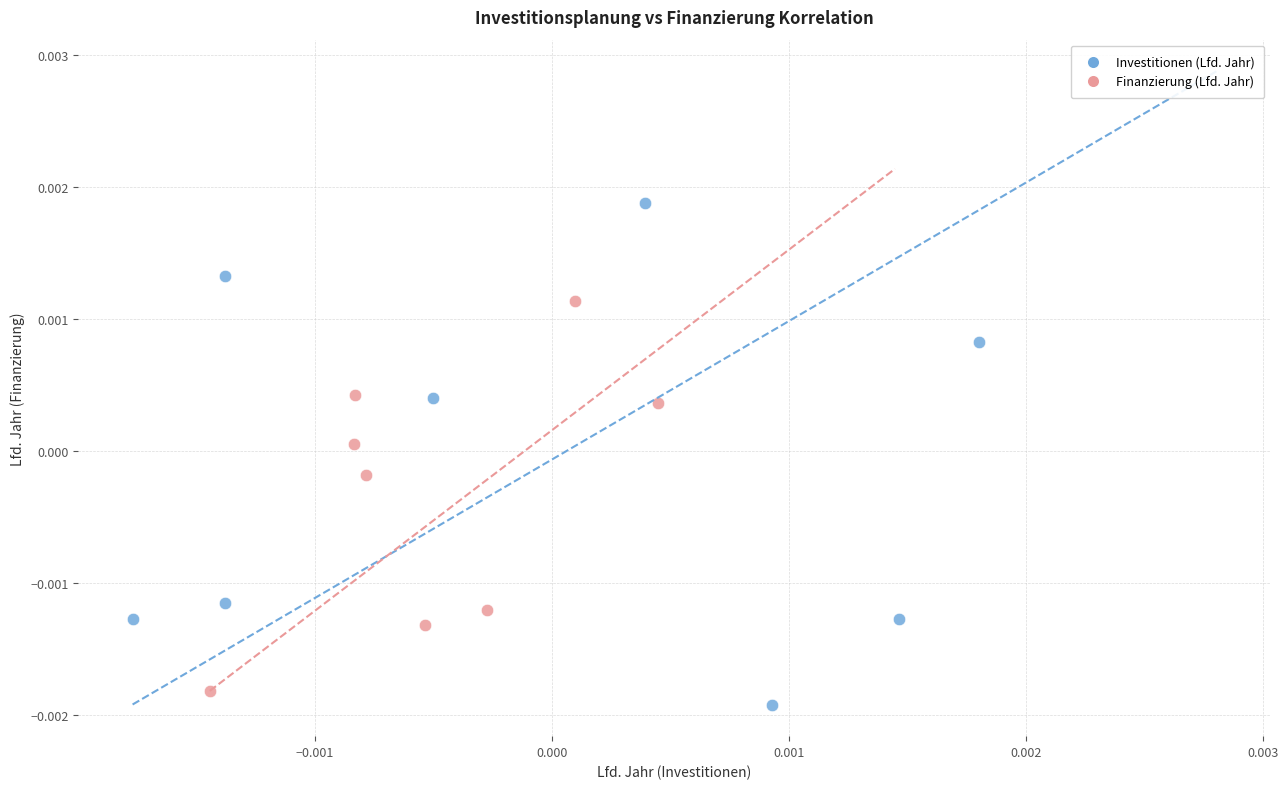

Which series has the widest spread of Y values?

Investitionen (Lfd. Jahr)